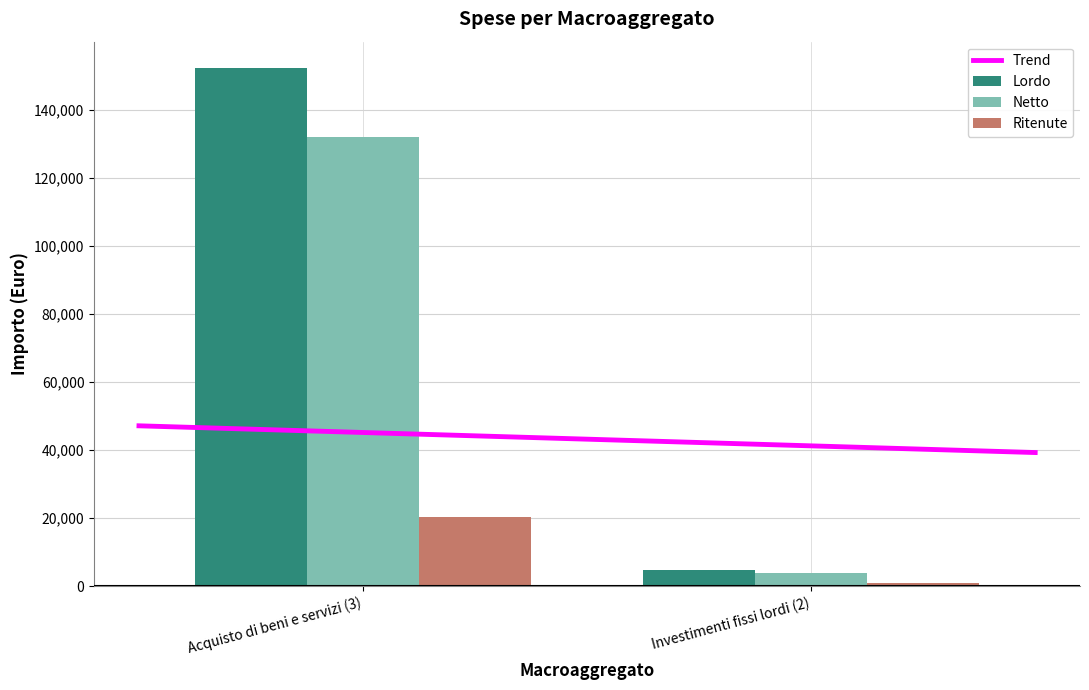

At Acquisto di beni e servizi (3), list the series in order from largest to smallest.

Lordo, Netto, Ritenute